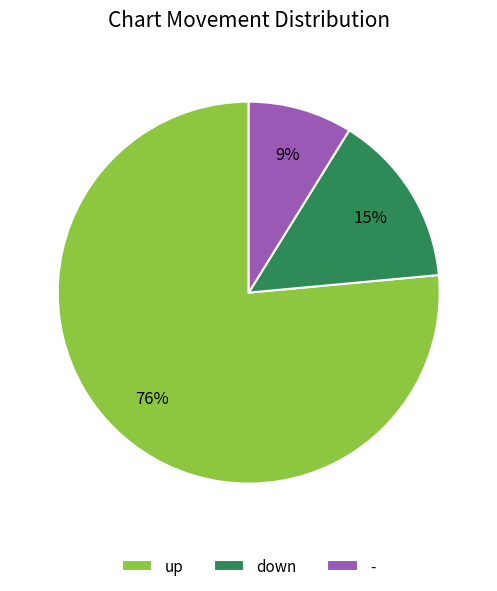

Between down and up, which is larger?

up